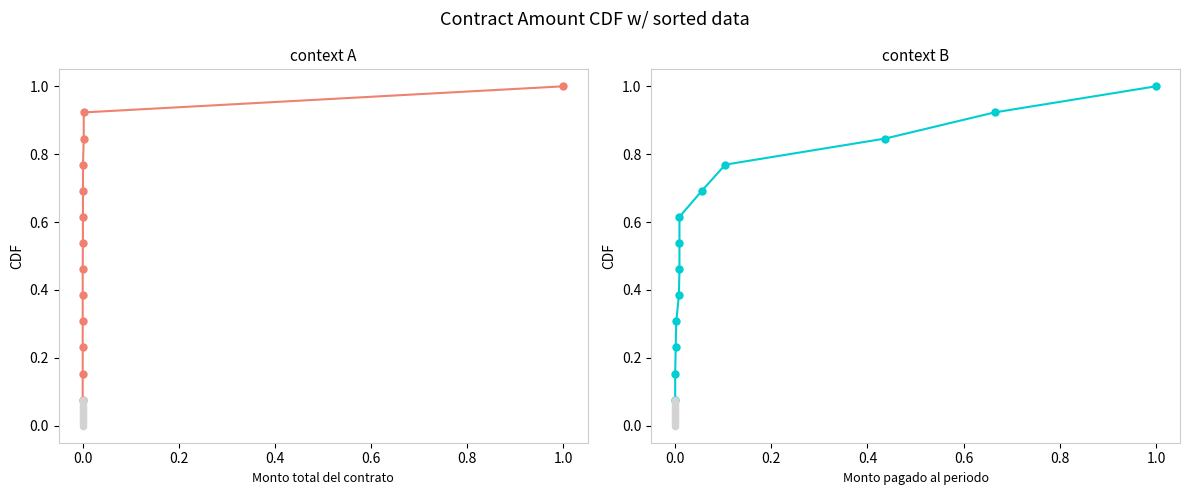

Which series contains the lowest Y value?

Monto total del contrato